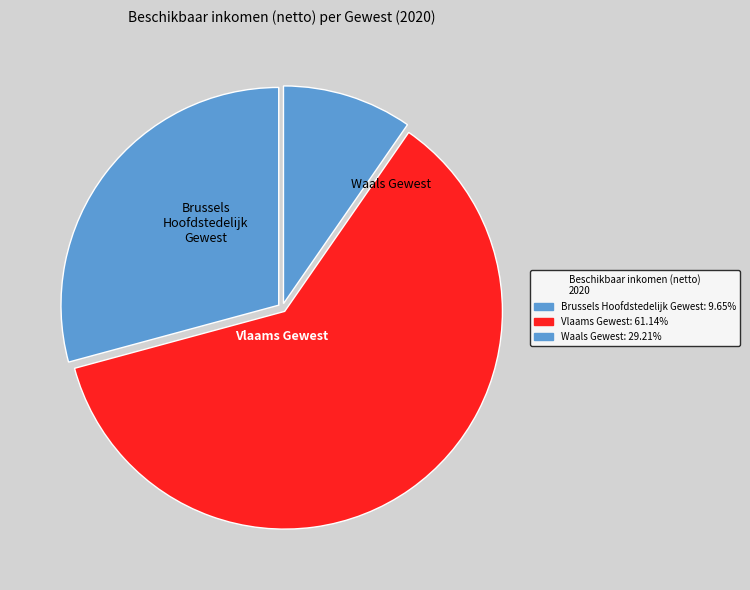

Which slice is the smallest?

Brussels Hoofdstedelijk Gewest